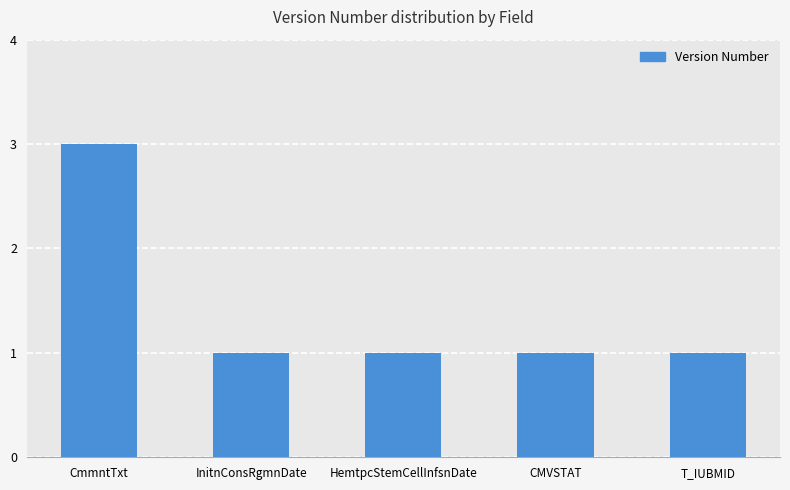

How many bars are there in total?

5